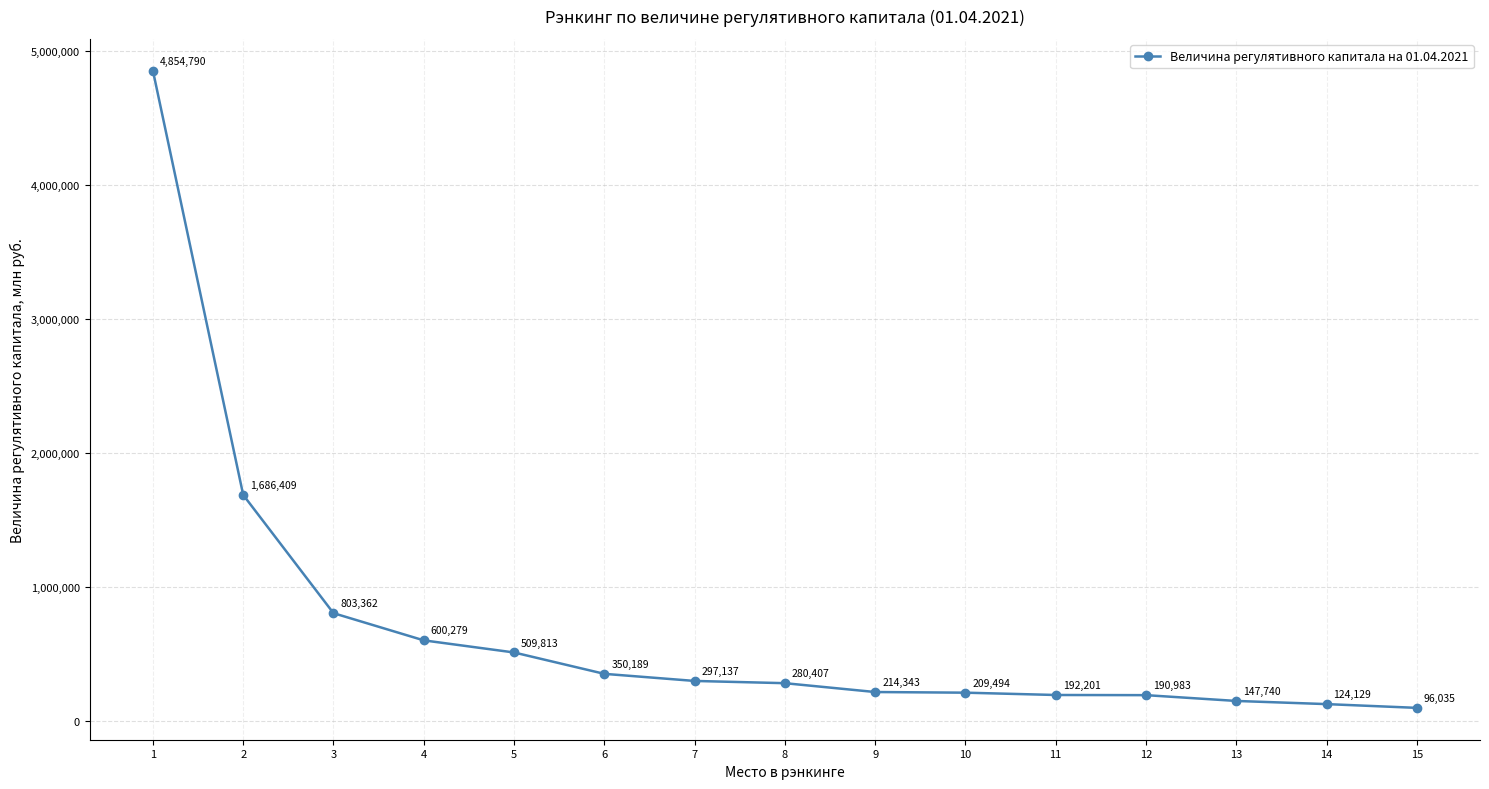

What is the sum of all values?

10557311.5